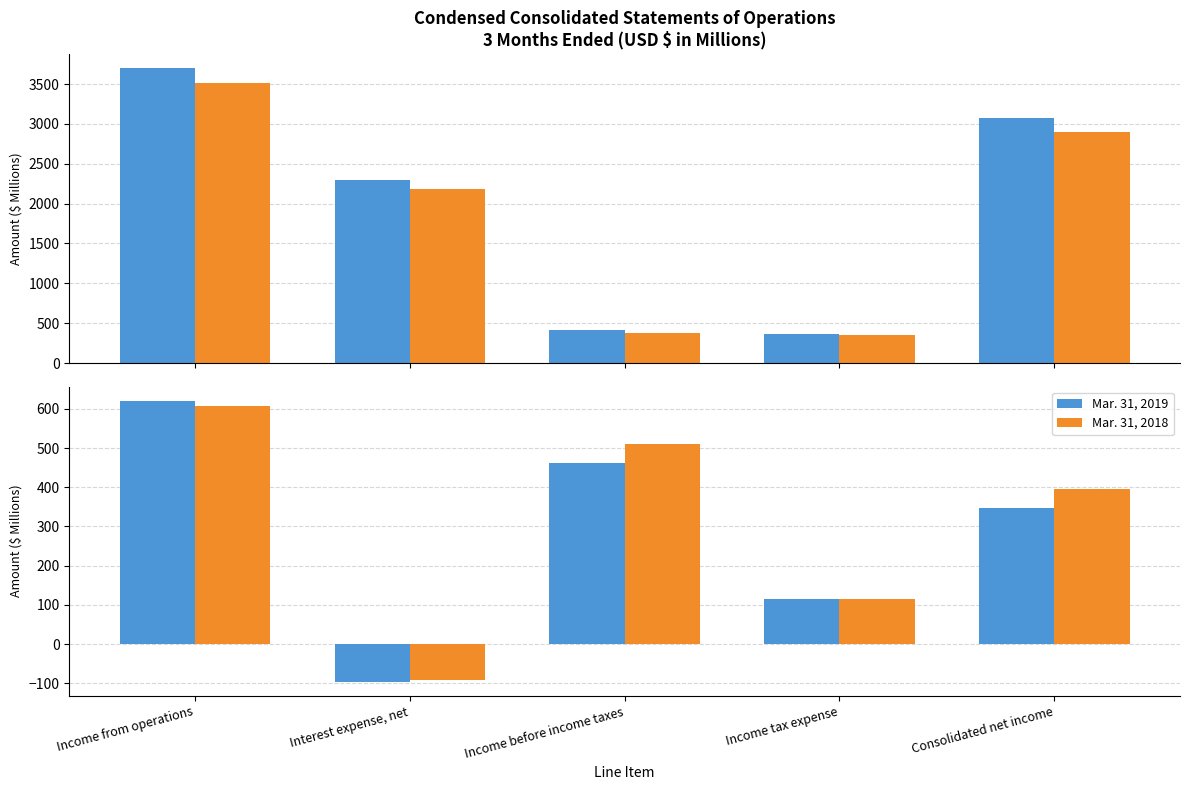

What is the label of the 1st bar from the right?

Consolidated net income